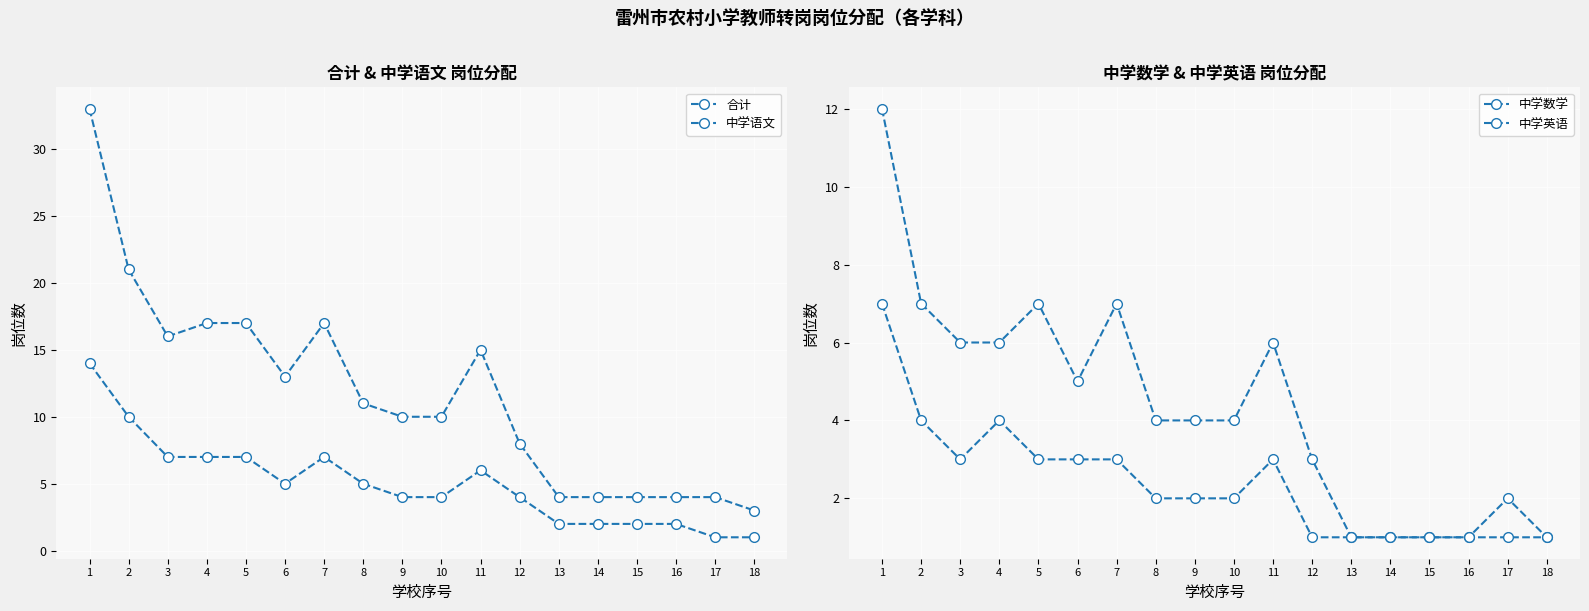

True or false: 中学英语 has a value of 4 at 6.

False